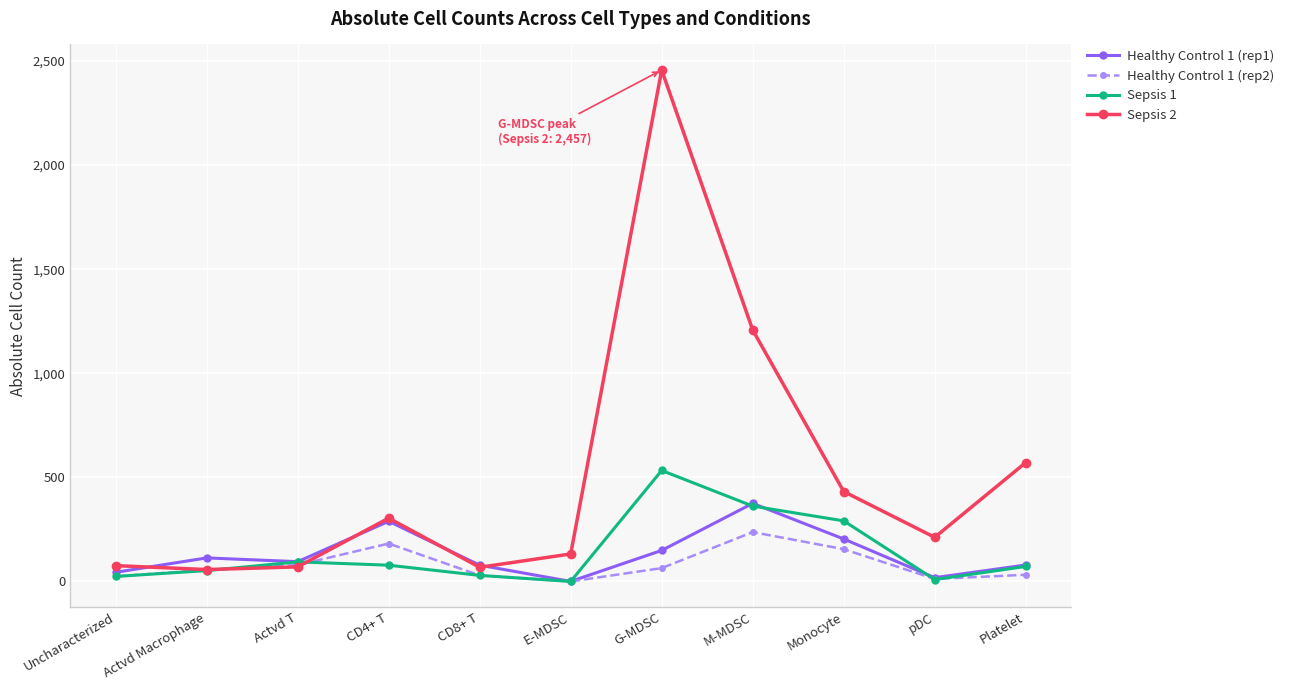

What is the label of the 5th point from the left?

CD8+ T